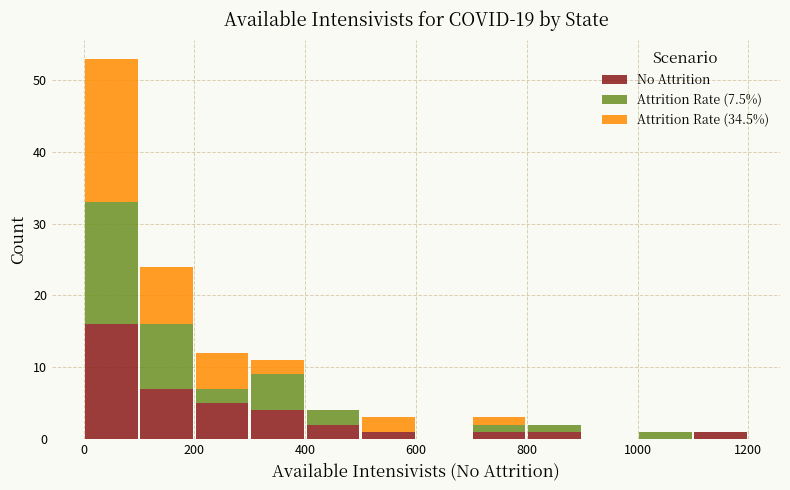

Reading left to right, transcribe this chart: for each stacked bar, give the range it covers on the x-axis and its total height. The values are not printed on the chart, so give them approximately, as read against the axis.

0 to 100: 53
100 to 200: 24
200 to 300: 12
300 to 400: 11
400 to 500: 4
500 to 600: 3
600 to 700: 0
700 to 800: 3
800 to 900: 2
900 to 1000: 0
1000 to 1100: 1
1100 to 1200: 1